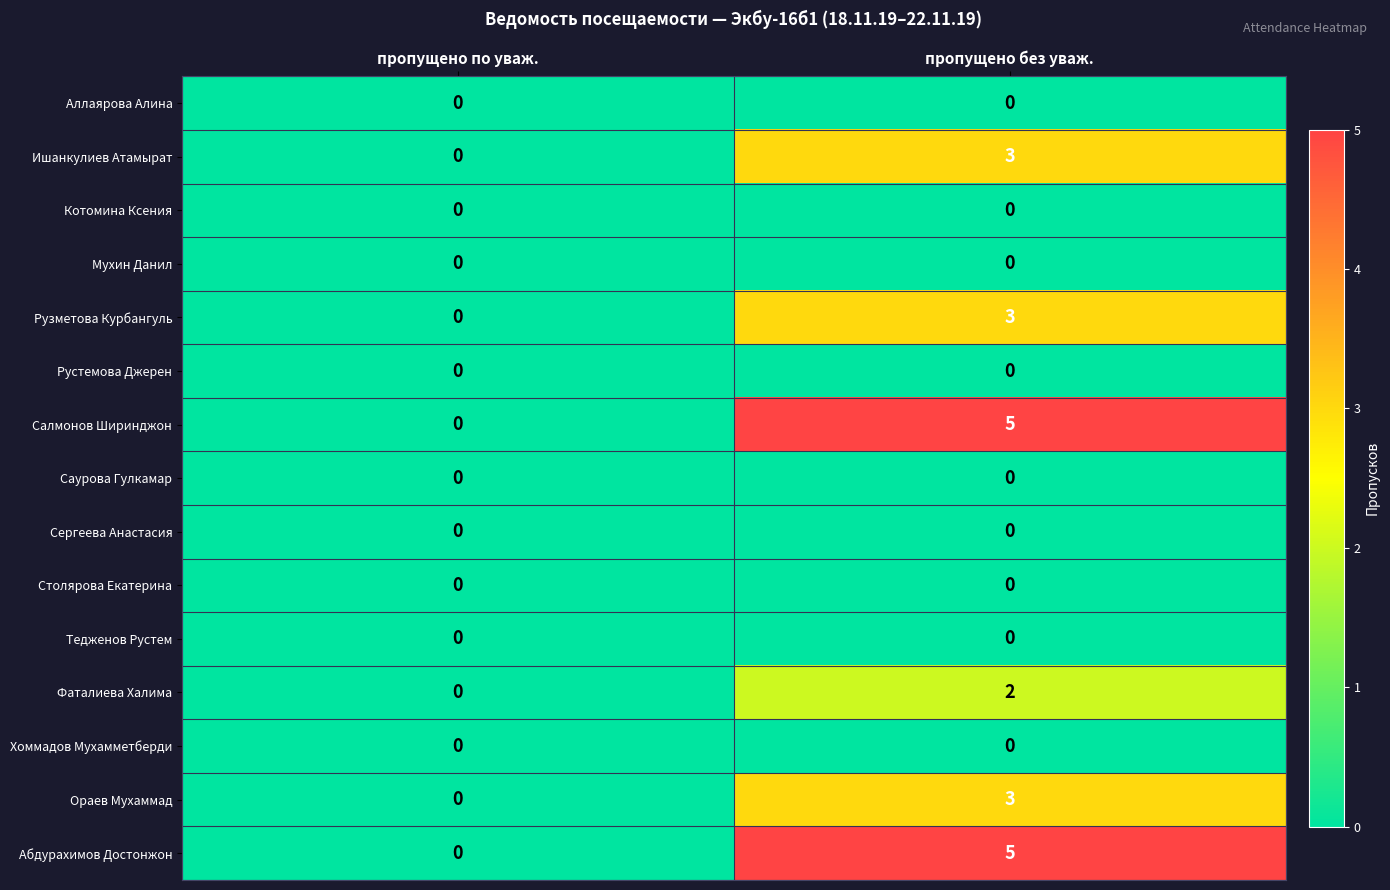

How many categories are shown in the chart?

2